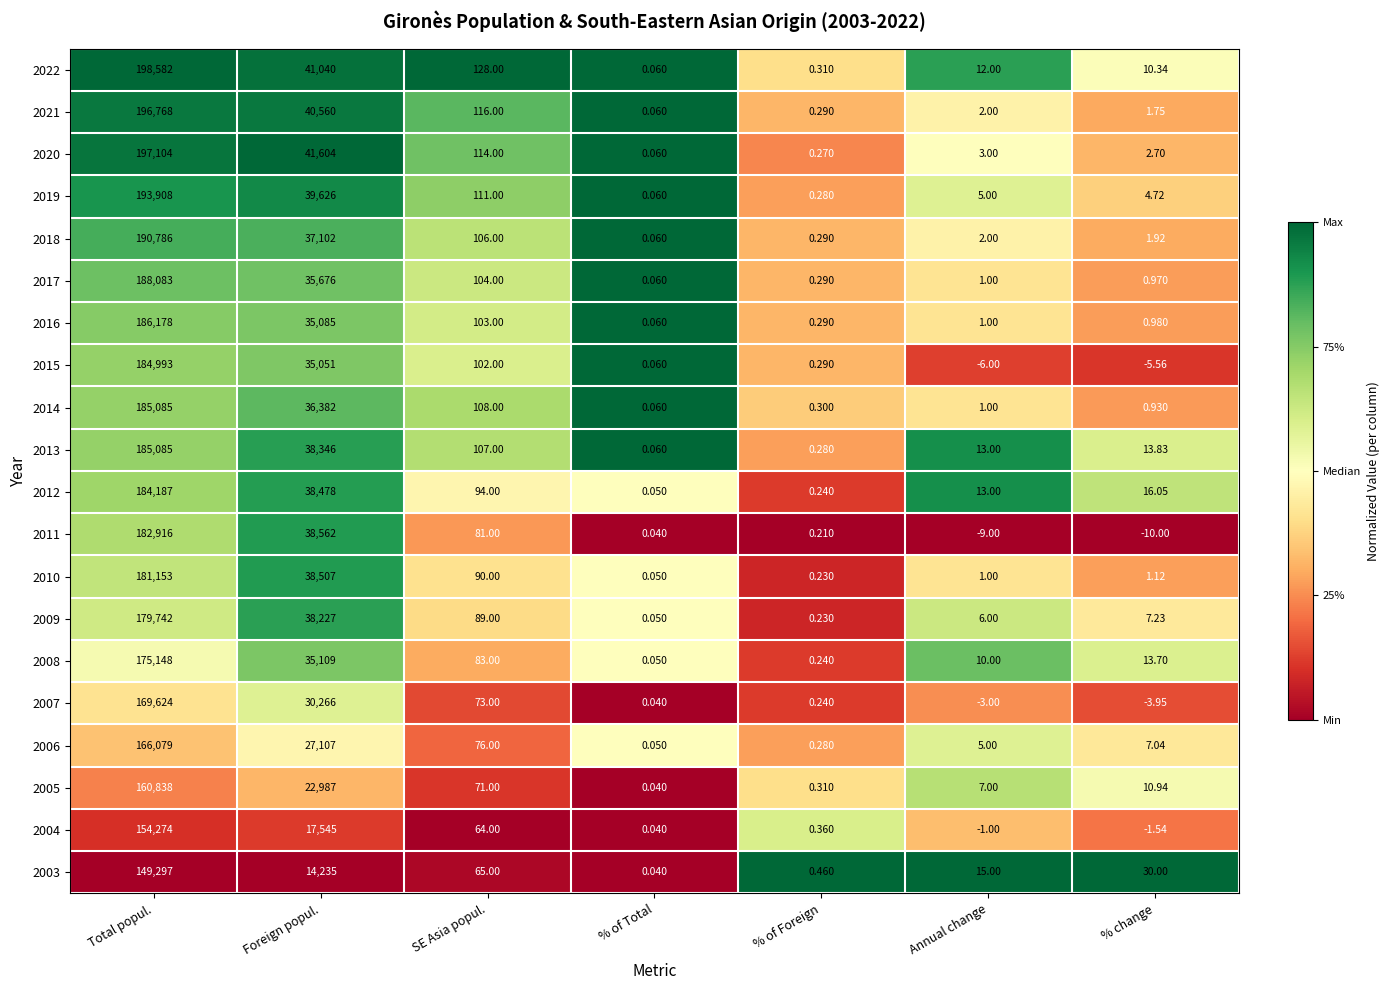

Which label corresponds to the smallest value in the chart?

% change